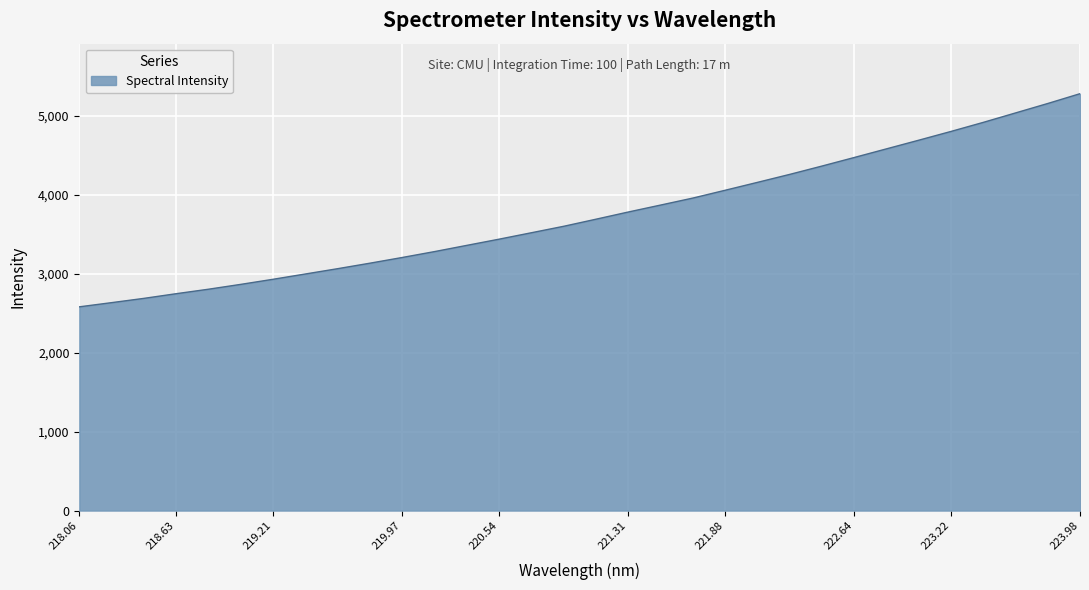

How many values are below 3693?

16